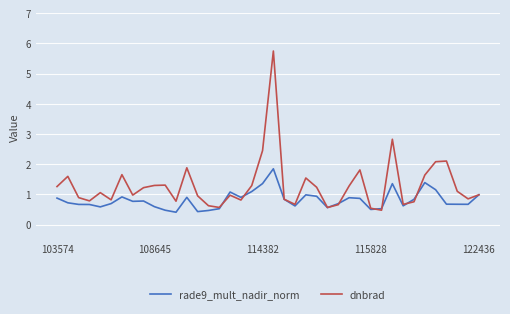

Which series has the largest total across all categories?

dnbrad